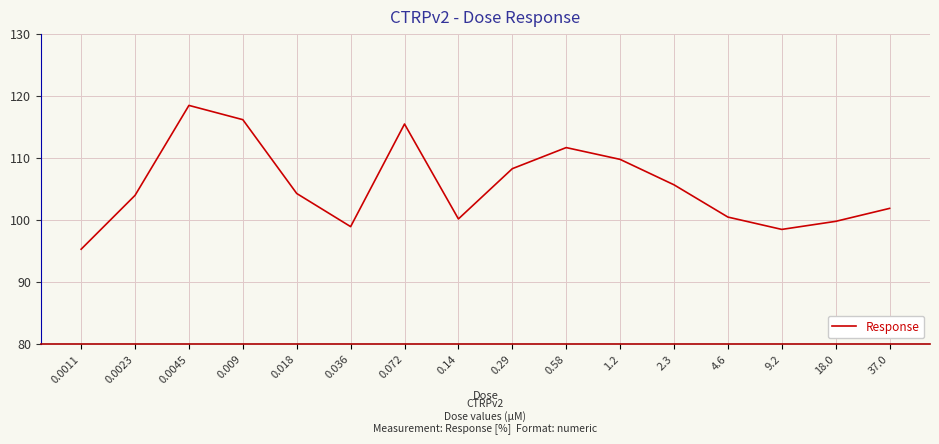

What position from the right is 0.018?

12